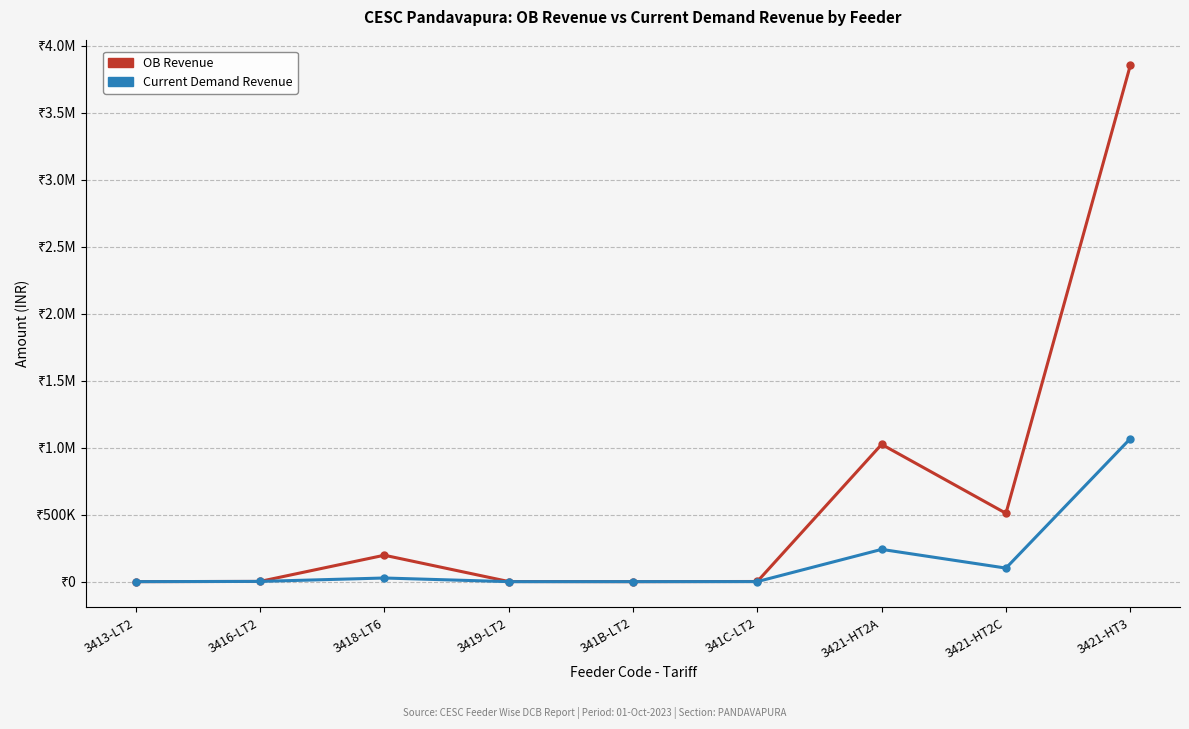

Reading left to right, transcribe all the data shown in this chart.

OB Revenue: 175.0	1754.4	197238.6	908.9	145.7	1197.6	1024379.0	510041.8	3851787.1
Current Demand Revenue: 175.0	1754.4	27246.0	0.0	147.9	462.2	240843.8	101141.8	1066708.7